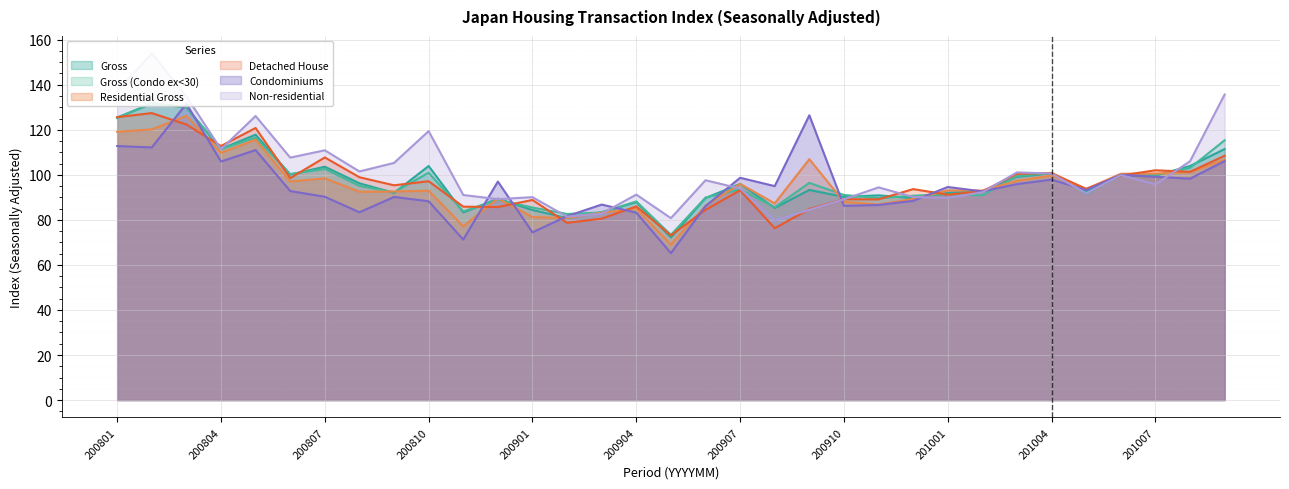

How many intersections are there between Gross (Condo ex<30) and Condominiums?

12